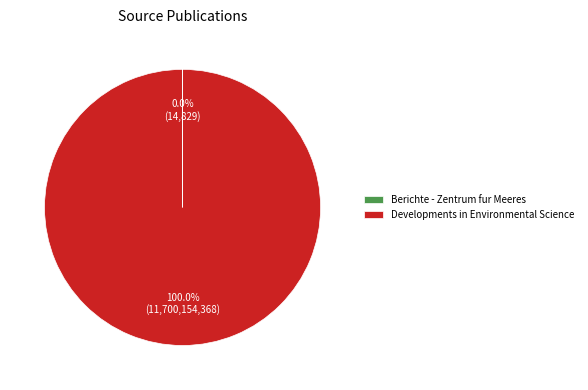

Is Developments in Environmental Science the majority of the pie?

Yes